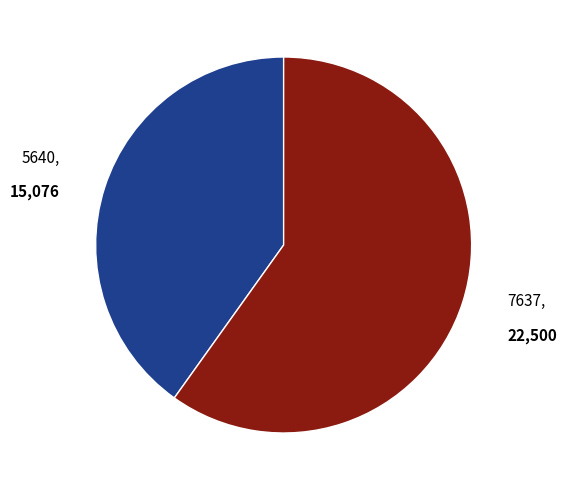

Which slice is the smallest?

5640